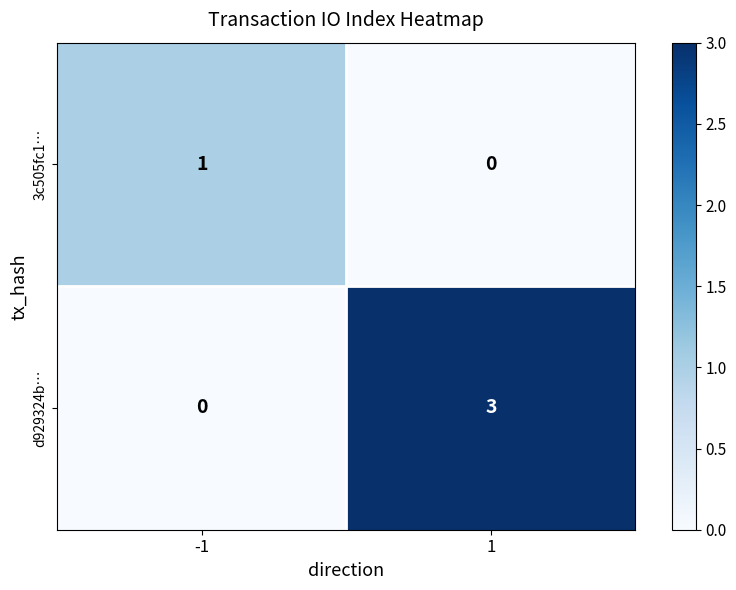

True or false: d929324b… has a value of 2 at -1.

False